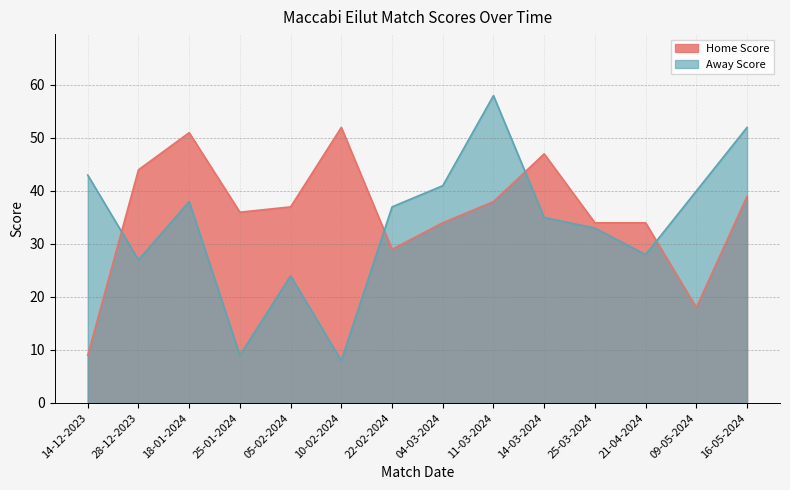

Which series has the widest spread of values?

Away Score